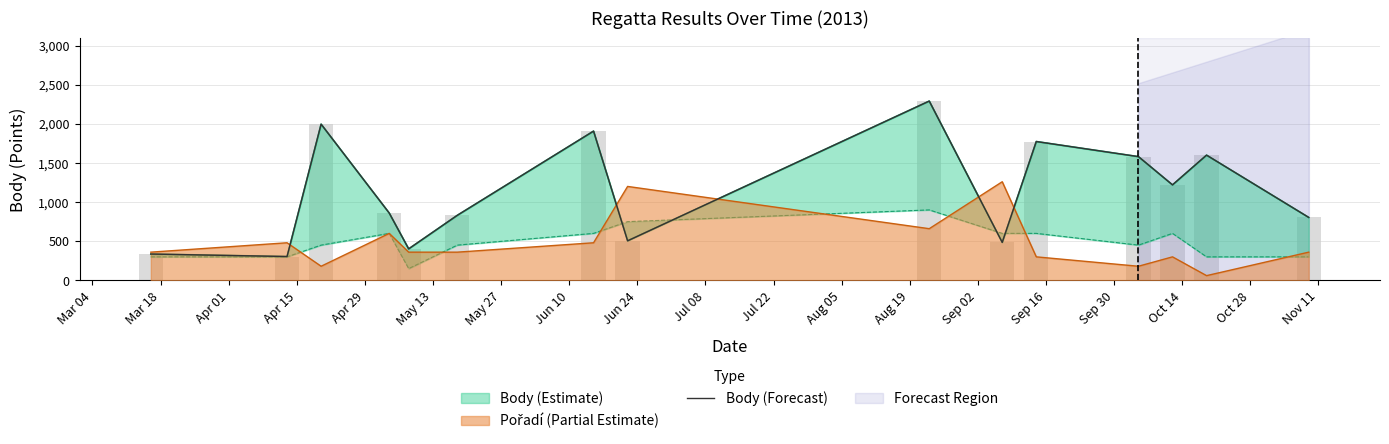

What is the sum of the values at Apr 29 and Mar 18?

706